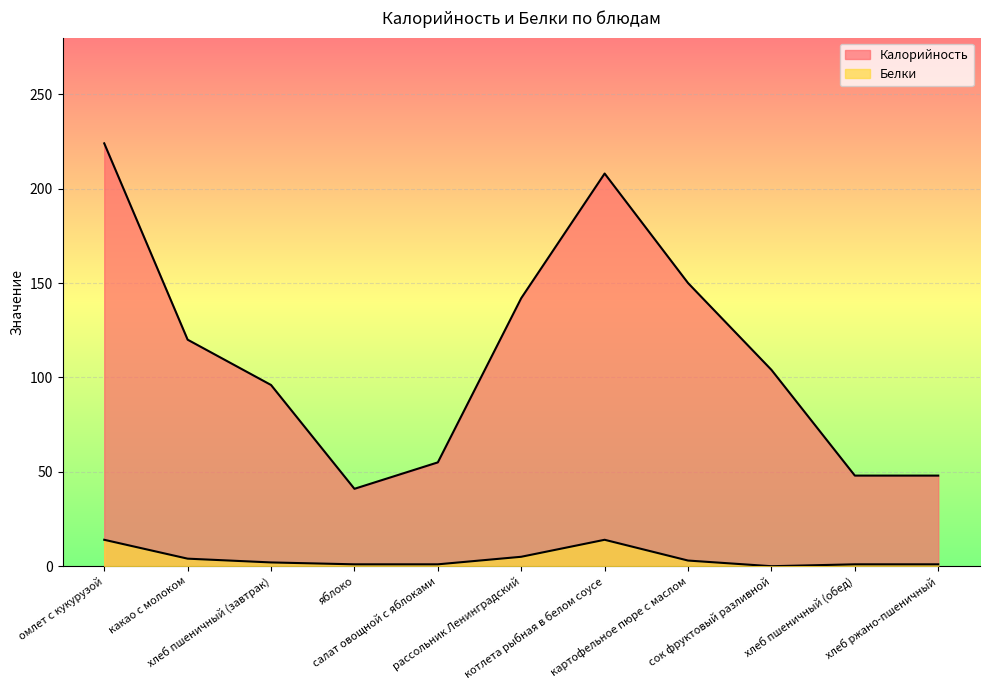

Which category has the highest value in the Белки series?

омлет с кукурузой